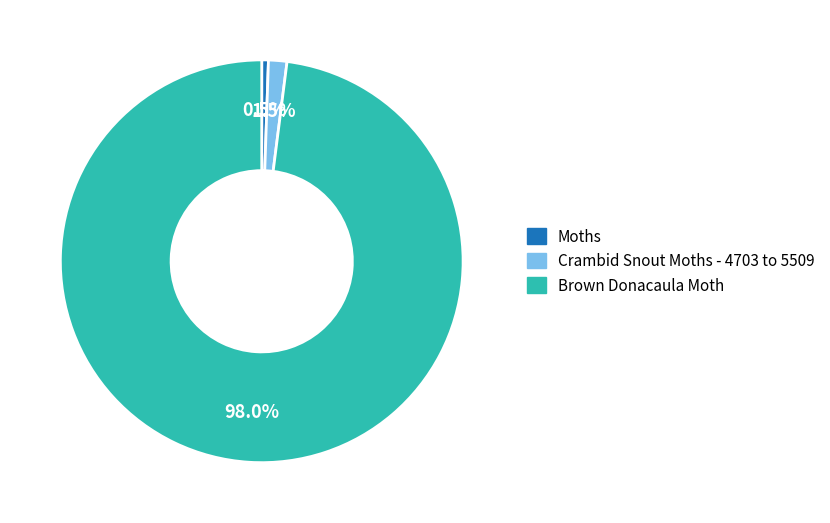

Rank the categories by value from lowest to highest.

Moths, Crambid Snout Moths - 4703 to 5509, Brown Donacaula Moth